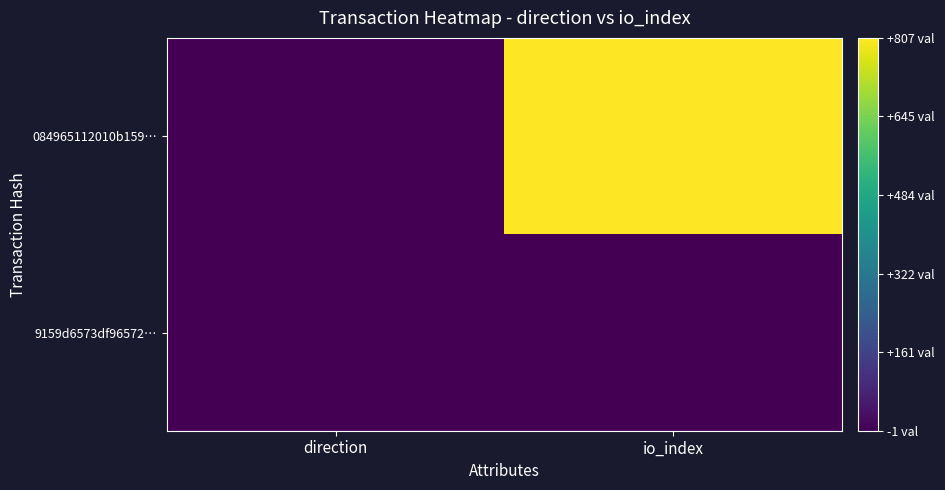

Reading left to right, extract all data points from this chart.

084965112010b159…: direction=-1	io_index=807
9159d6573df96572…: direction=1	io_index=0